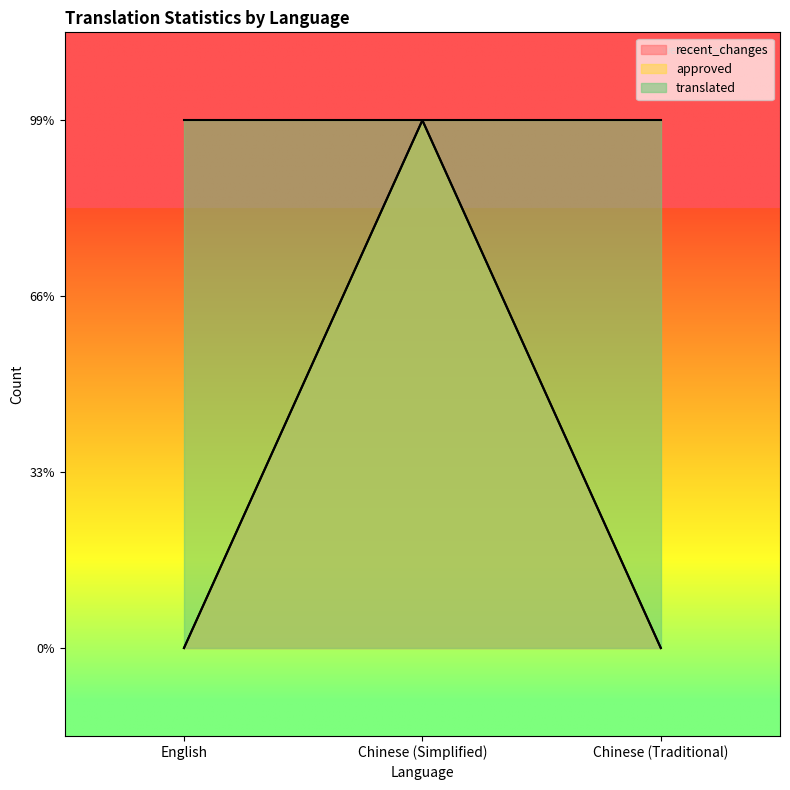

Does the chart display data point markers on the line(s)?

No